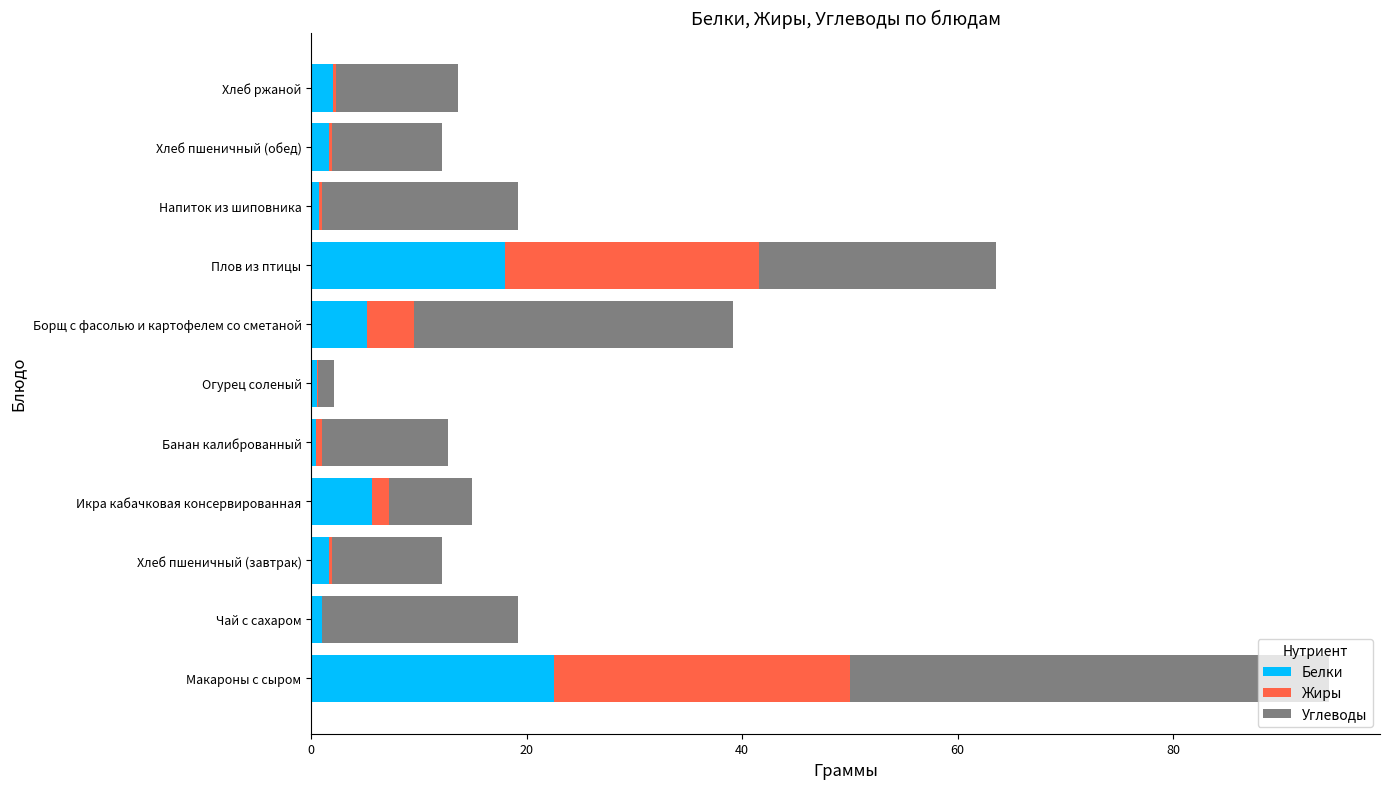

At which category is the sum across all series the highest?

Макароны с сыром